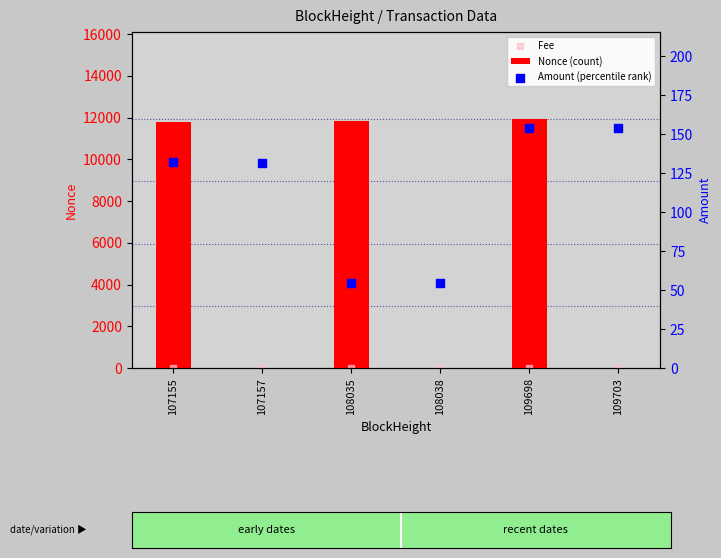

What is the total value across all series at 107157?

133.2